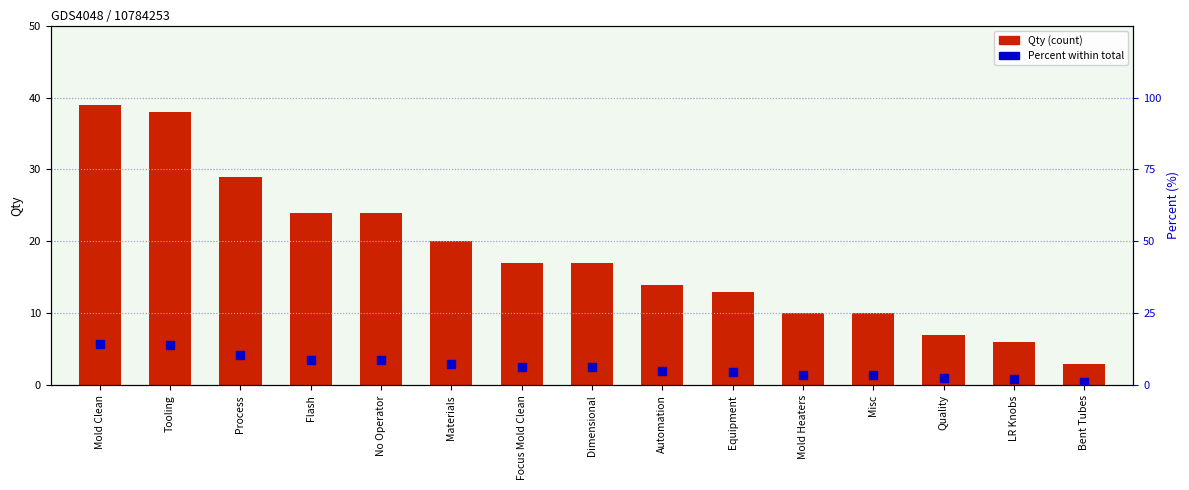

At which category is the sum across all series the highest?

Mold Clean